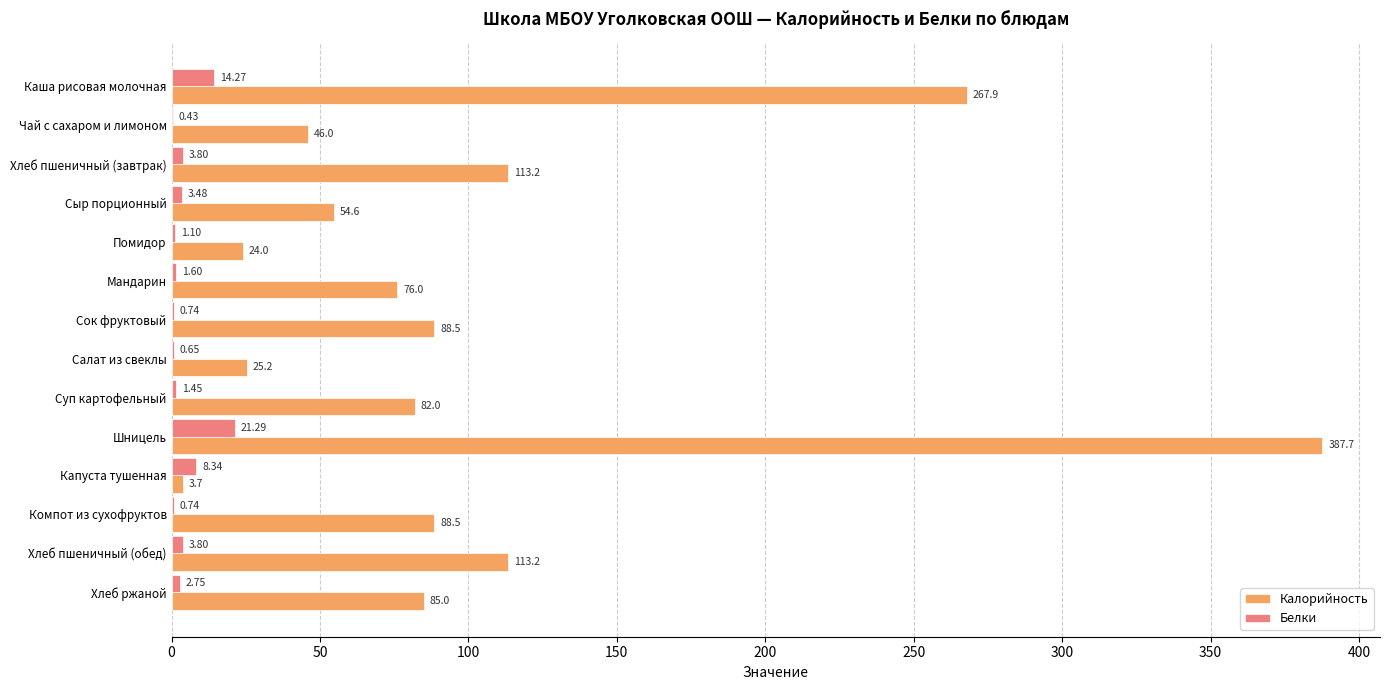

Is the value of Белки at Каша рисовая молочная greater than the value of Калорийность at Каша рисовая молочная?

No